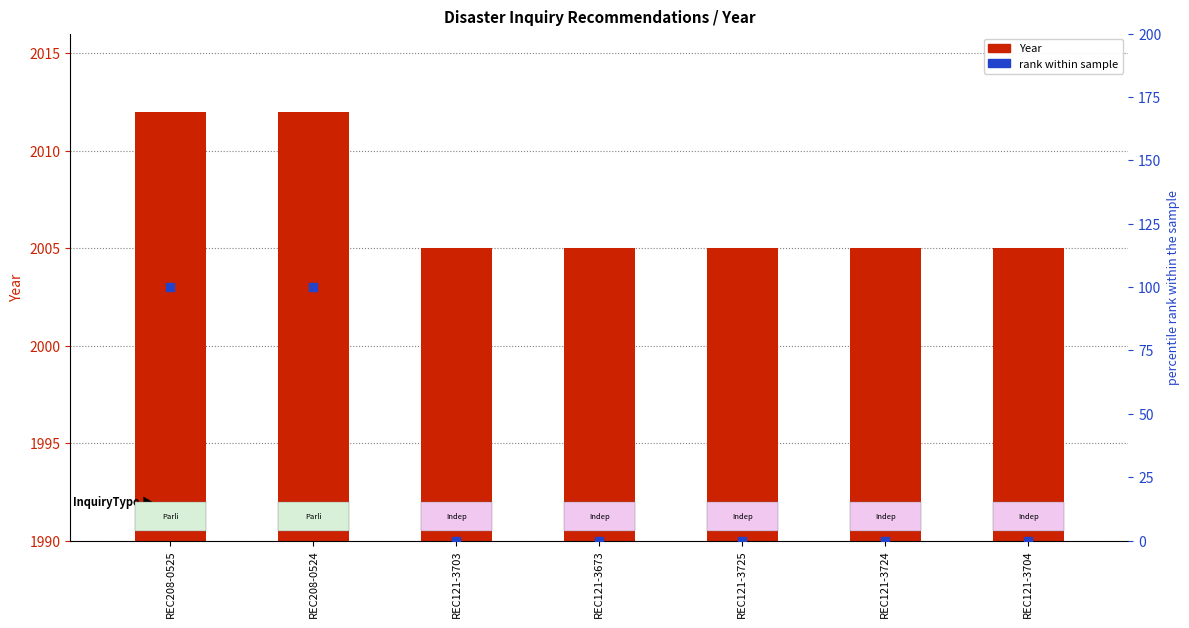

Which series has the largest total across all categories?

Year